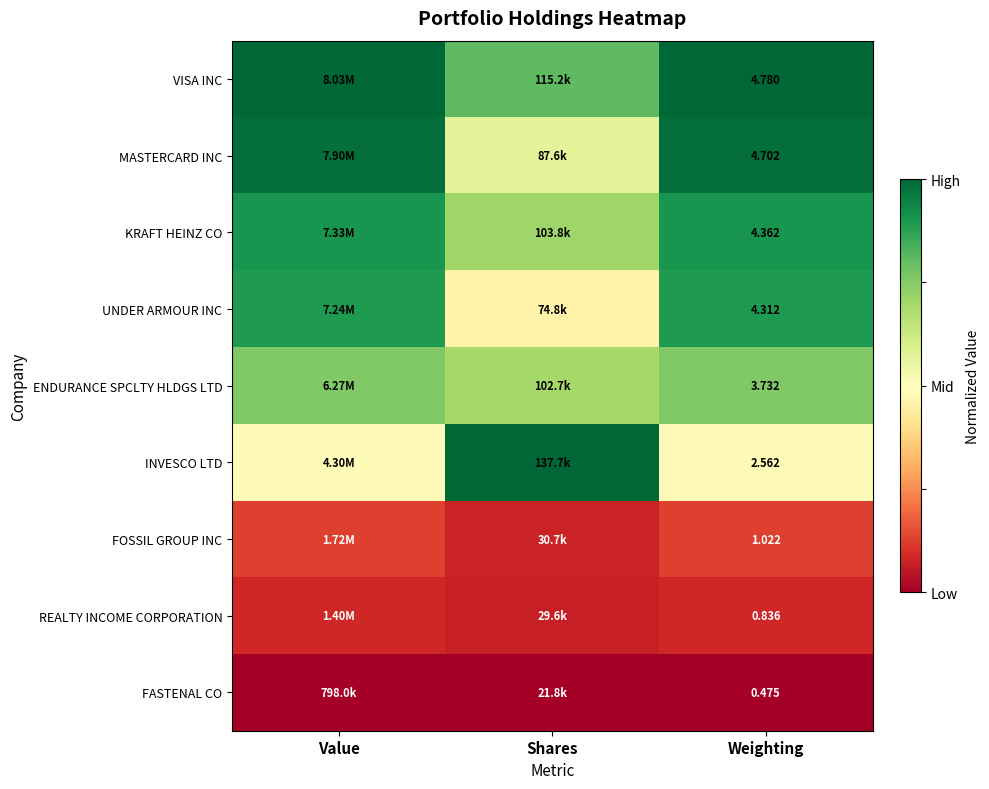

At Weighting, list the series in order from smallest to largest.

FASTENAL CO, REALTY INCOME CORPORATION, FOSSIL GROUP INC, INVESCO LTD, ENDURANCE SPCLTY HLDGS LTD, UNDER ARMOUR INC, KRAFT HEINZ CO, MASTERCARD INC, VISA INC